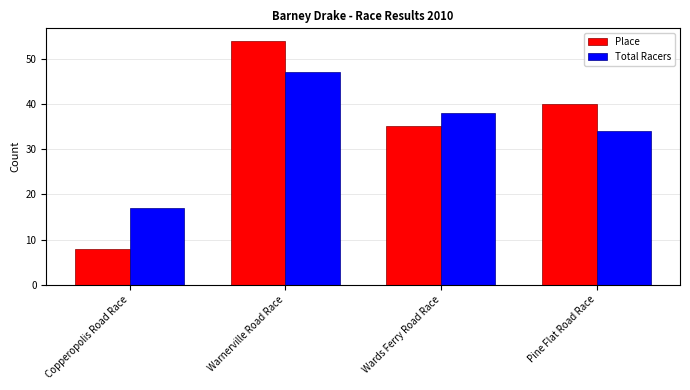

What is the difference between the highest and lowest values at Pine Flat Road Race?

6